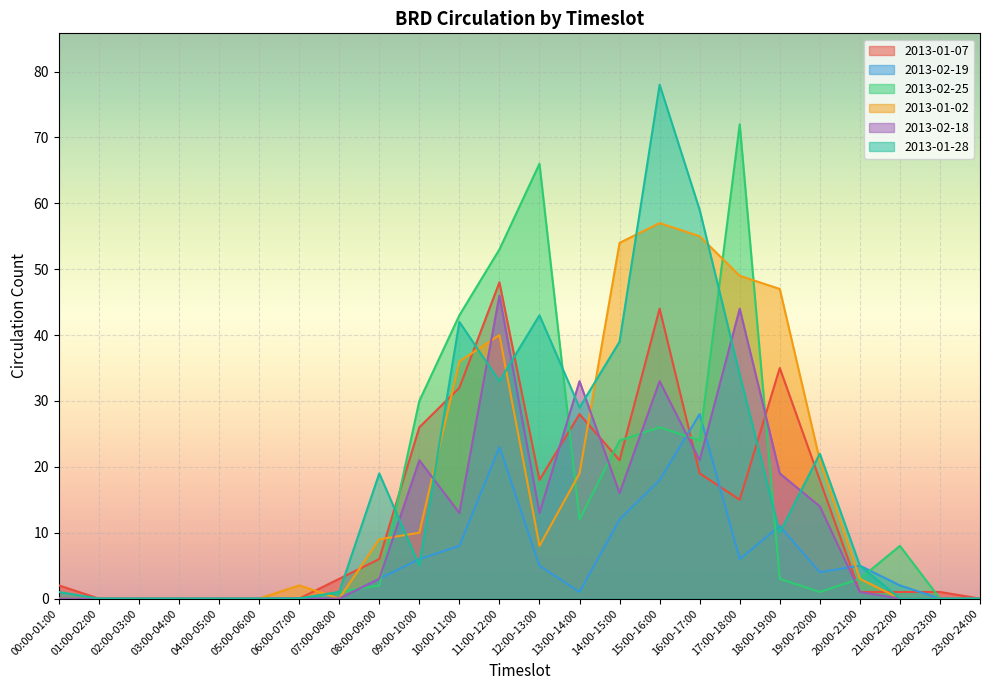

Does the chart display data point markers on the line(s)?

No